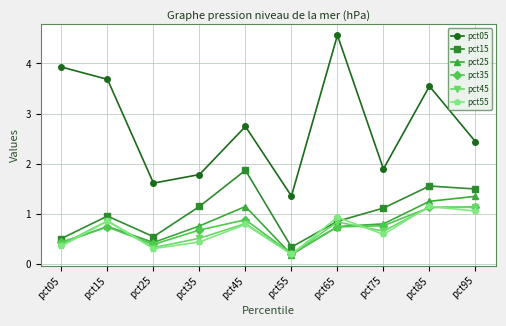

What is the difference between the pct15 values at pct65 and pct75?

0.3